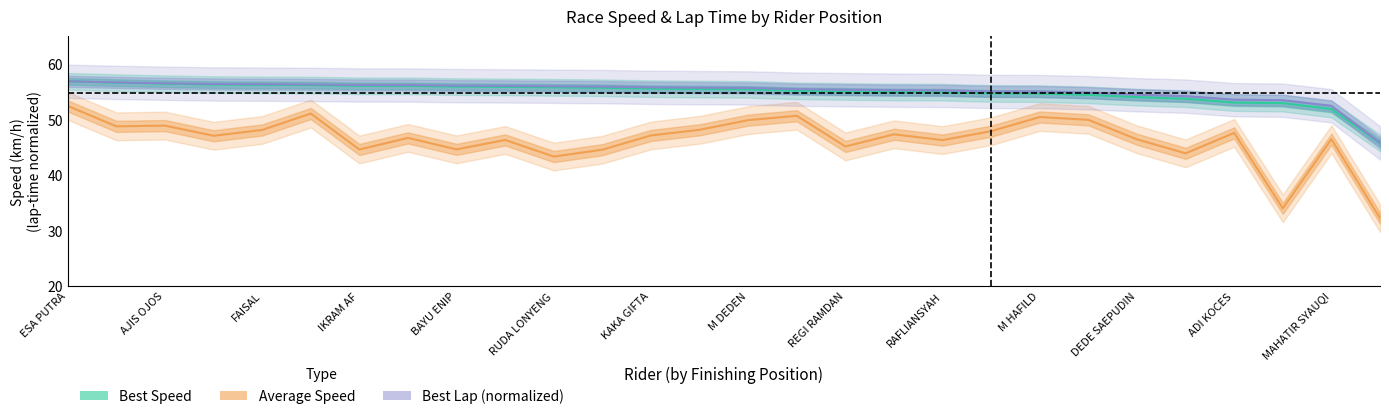

True or false: Best Speed has more than 1 interior local peaks.

False